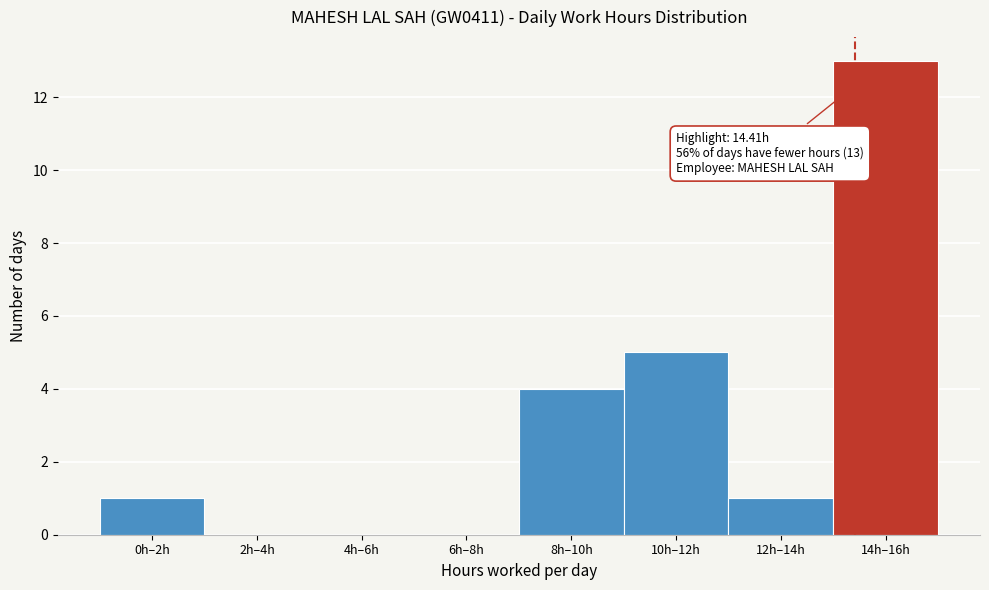

Reading left to right, extract all data points from this chart.

0h–2h=1	2h–4h=0	4h–6h=0	6h–8h=0	8h–10h=4	10h–12h=5	12h–14h=1	14h–16h=13